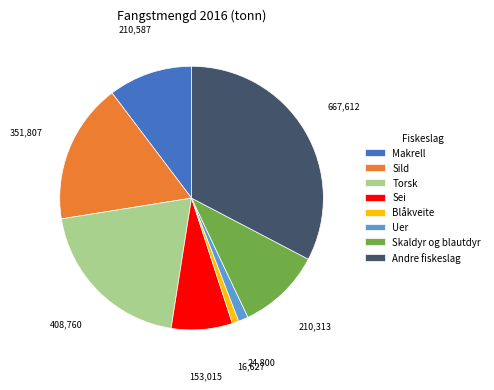

Approximately how many times larger is the value at Skaldyr og blautdyr compared to Blåkveite?

12.6